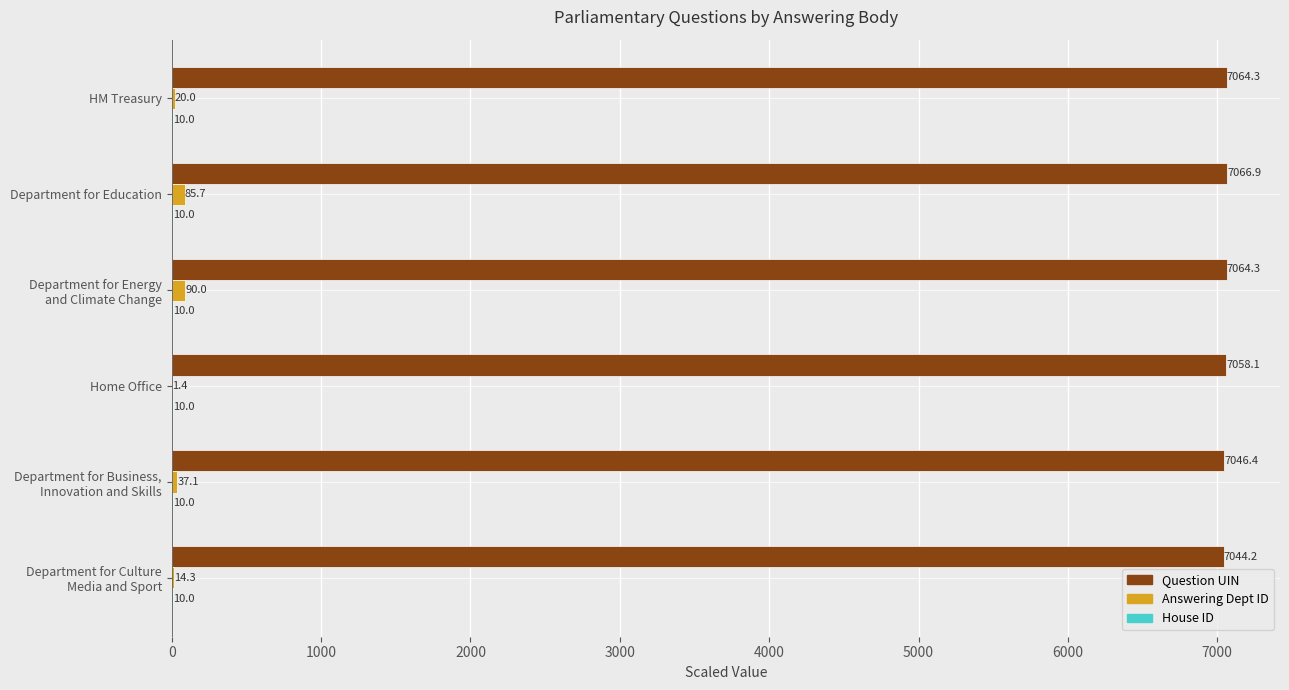

What is the highest value of the Answering Dept ID series?

90.0